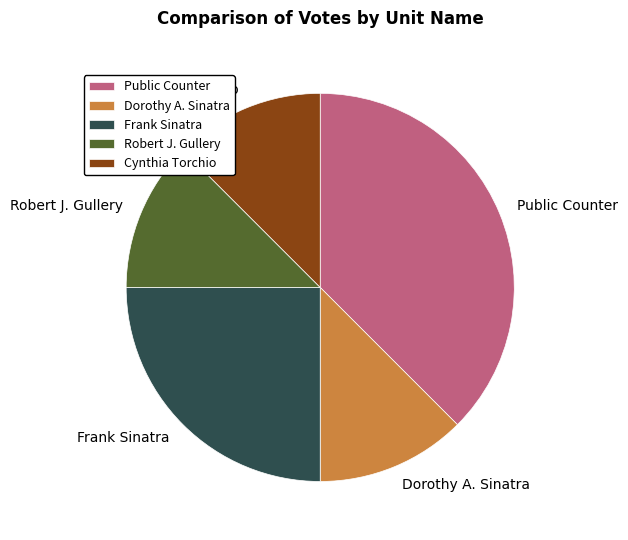

Is there a majority slice in this chart?

No